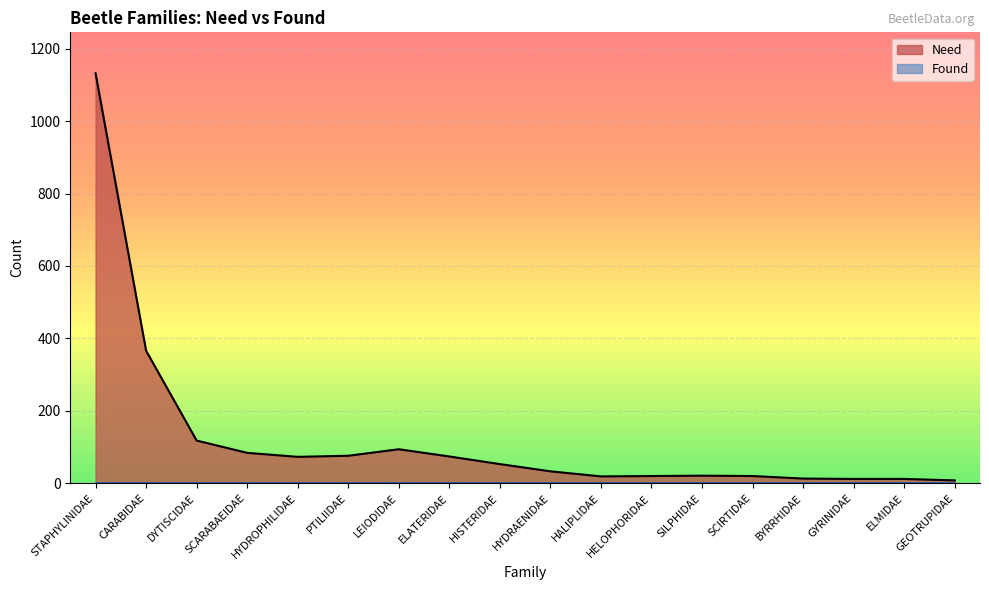

Reading left to right, transcribe all the data shown in this chart.

Need: STAPHYLINIDAE=1132	CARABIDAE=366	DYTISCIDAE=118	SCARABAEIDAE=84	HYDROPHILIDAE=73	PTILIIDAE=76	LEIODIDAE=94	ELATERIDAE=74	HISTERIDAE=53	HYDRAENIDAE=33	HALIPLIDAE=19	HELOPHORIDAE=20	SILPHIDAE=21	SCIRTIDAE=20	BYRRHIDAE=13	GYRINIDAE=12	ELMIDAE=12	GEOTRUPIDAE=8
Found: STAPHYLINIDAE=0	CARABIDAE=0	DYTISCIDAE=0	SCARABAEIDAE=0	HYDROPHILIDAE=0	PTILIIDAE=0	LEIODIDAE=0	ELATERIDAE=0	HISTERIDAE=0	HYDRAENIDAE=0	HALIPLIDAE=0	HELOPHORIDAE=0	SILPHIDAE=0	SCIRTIDAE=0	BYRRHIDAE=0	GYRINIDAE=0	ELMIDAE=0	GEOTRUPIDAE=0
Total: STAPHYLINIDAE=1132	CARABIDAE=366	DYTISCIDAE=118	SCARABAEIDAE=84	HYDROPHILIDAE=73	PTILIIDAE=76	LEIODIDAE=94	ELATERIDAE=74	HISTERIDAE=53	HYDRAENIDAE=33	HALIPLIDAE=19	HELOPHORIDAE=20	SILPHIDAE=21	SCIRTIDAE=20	BYRRHIDAE=13	GYRINIDAE=12	ELMIDAE=12	GEOTRUPIDAE=8